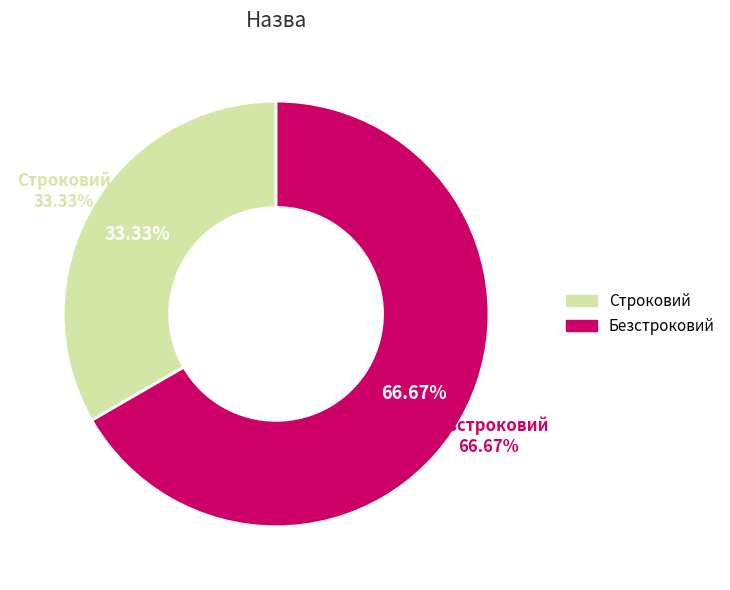

Does any single category account for the majority?

Yes